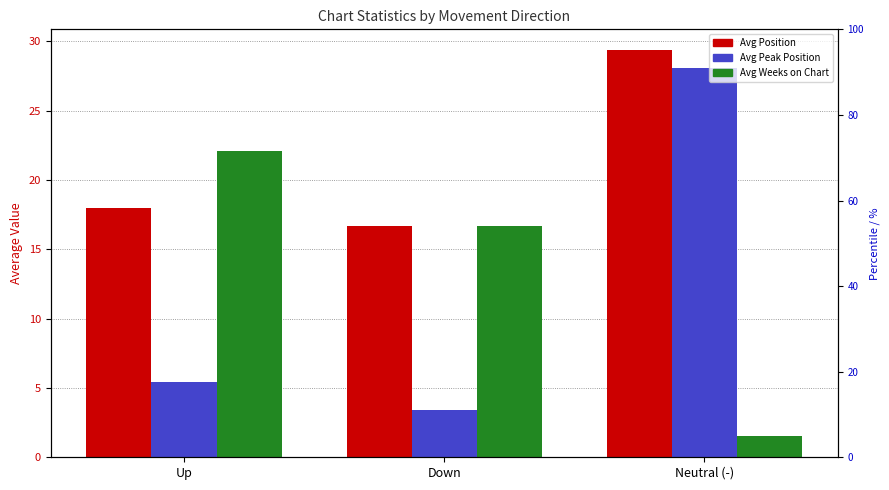

Which series has the largest total across all categories?

Avg Position